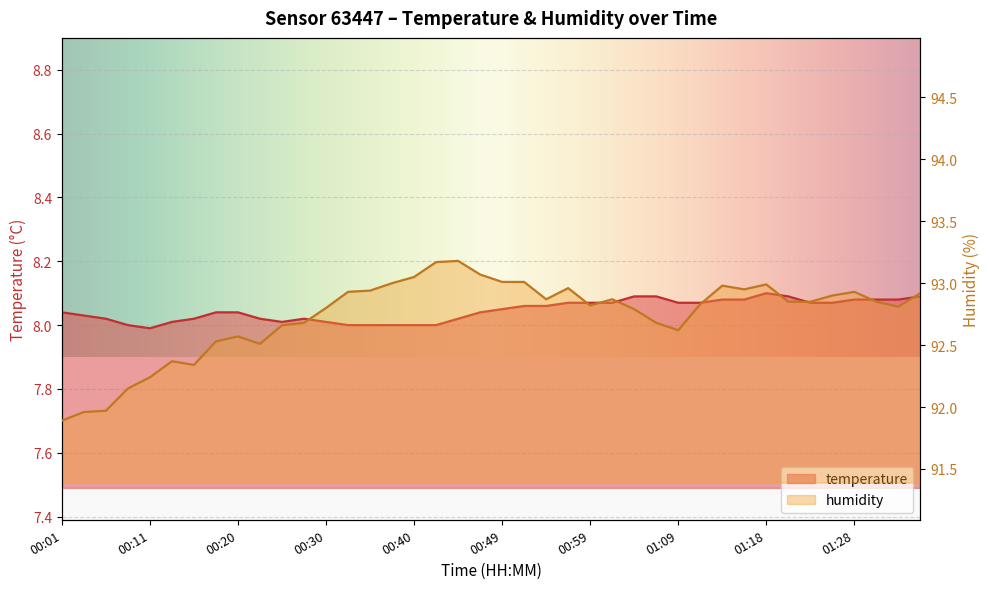

What is the value of the humidity point at the 5th from the left?

92.2